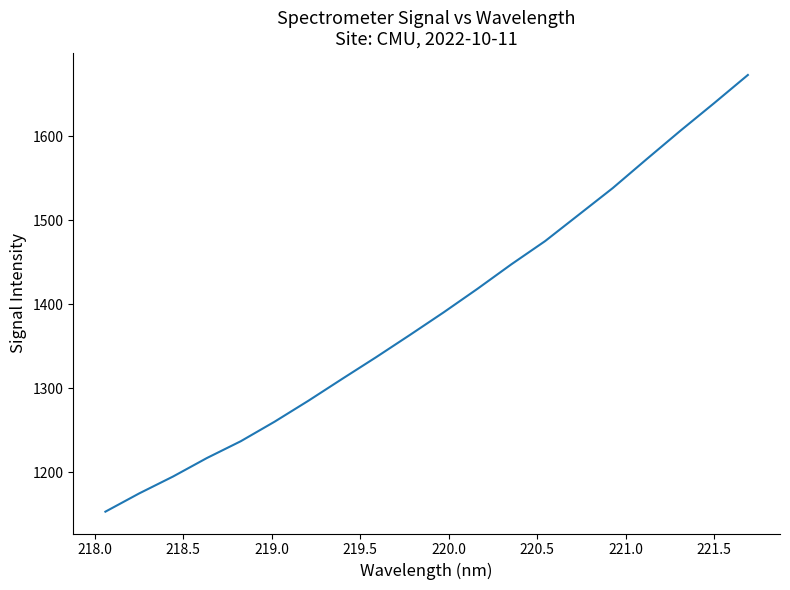

How many lines are shown in the chart?

1